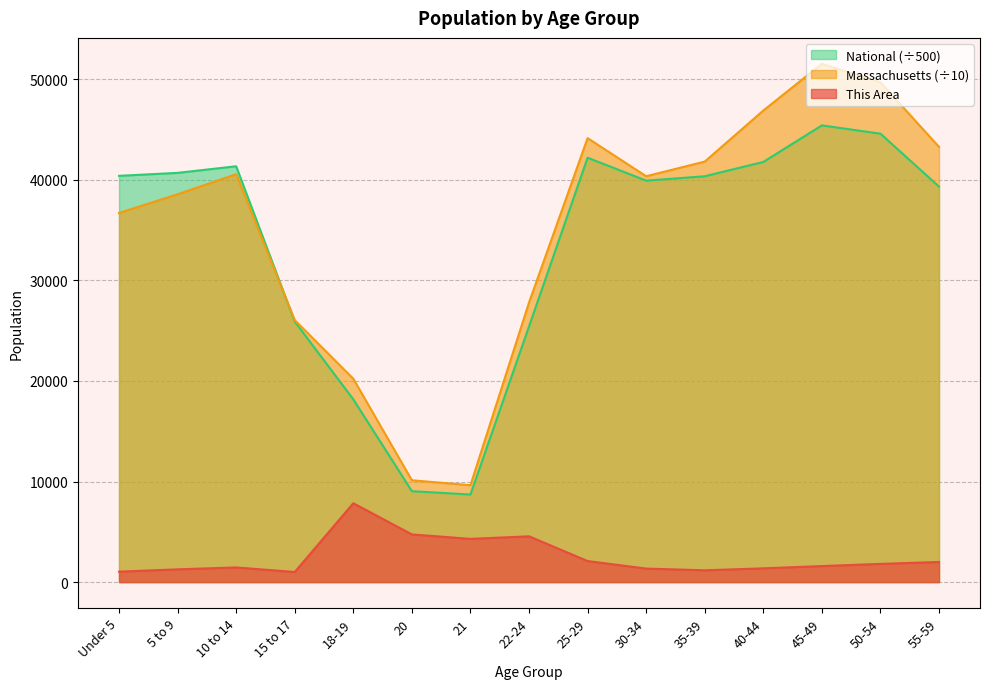

Reading left to right, transcribe all the data shown in this chart.

This Area: Under 5=1036.0	5 to 9=1268.0	10 to 14=1457.0	15 to 17=1004.0	18-19=7841.0	20=4740.0	21=4298.0	22-24=4552.0	25-29=2092.0	30-34=1344.0	35-39=1173.0	40-44=1368.0	45-49=1594.0	50-54=1810.0	55-59=2000.0
Massachusetts: Under 5=36708.7	5 to 9=38568.7	10 to 14=40561.3	15 to 17=26053.6	18-19=20222.0	20=10124.8	21=9637.2	22-24=27804.8	25-29=44152.5	30-34=40361.6	35-39=41819.5	40-44=46895.4	45-49=51543.4	50-54=49700.1	55-59=43282.2
National: Under 5=40402.7	5 to 9=40697.3	10 to 14=41354.4	15 to 17=25908.5	18-19=18172.2	20=9038.3	21=8708.6	22-24=25425.2	25-29=42203.7	30-34=39924.2	35-39=40359.3	40-44=41781.9	45-49=45417.2	50-54=44596.2	55-59=39329.6